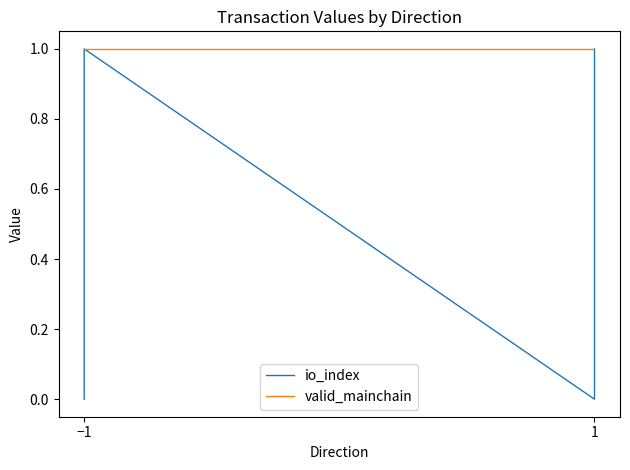

What is the difference between the highest and lowest values at −1?

1